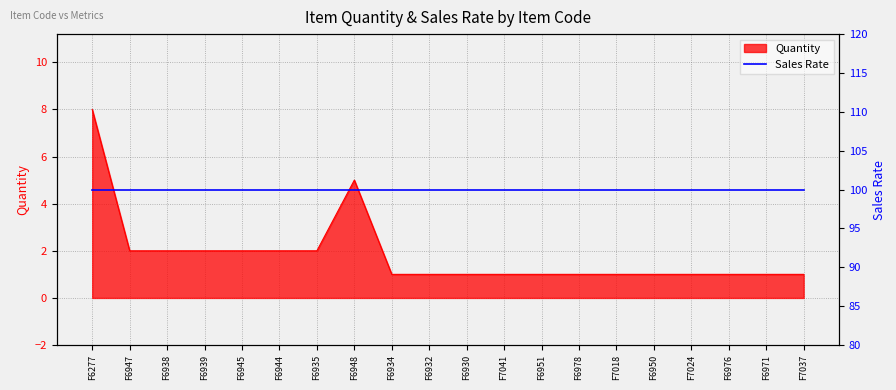

What is the approximate value at F6950?

1